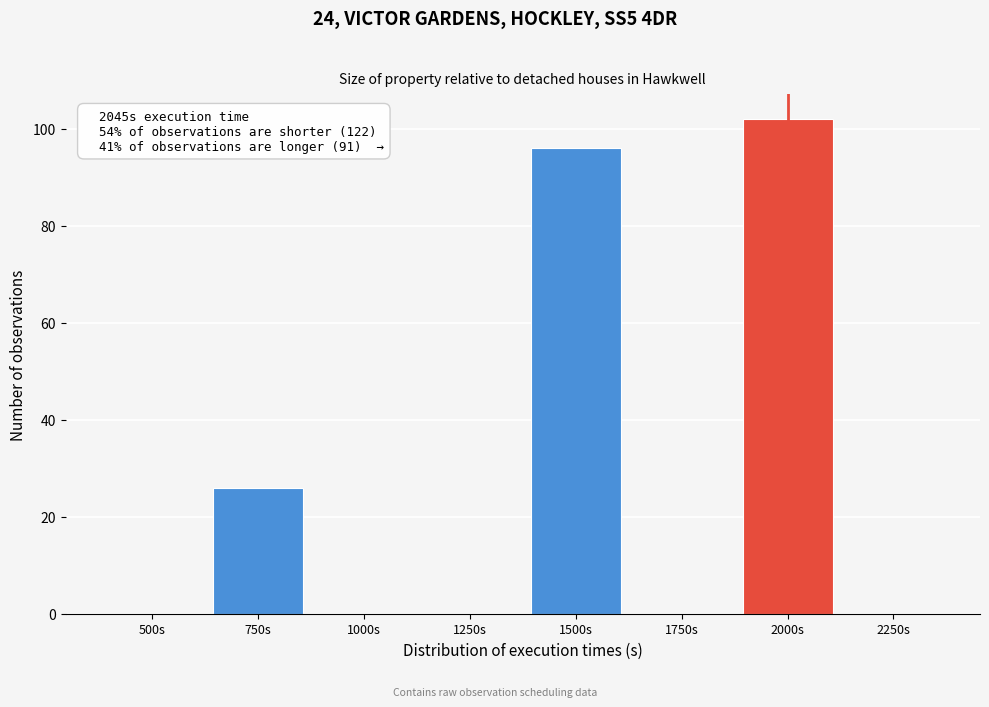

Reading right to left, transcribe all the data shown in this chart.

2250s=0	2000s=102	1750s=0	1500s=96	1250s=0	1000s=0	750s=26	500s=0